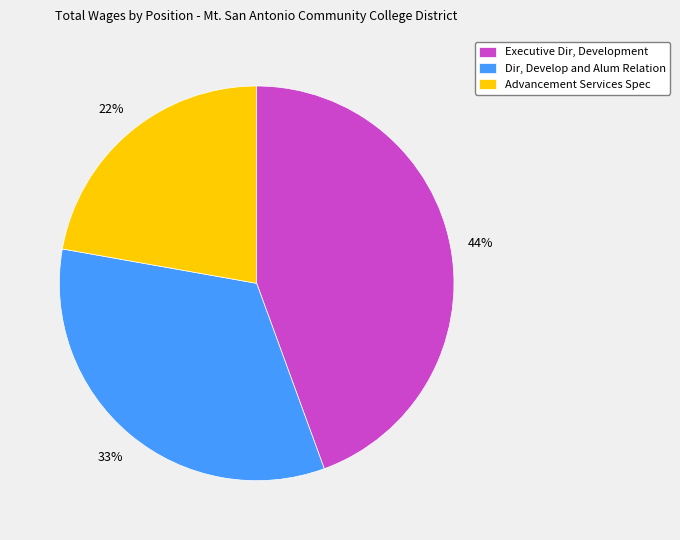

Does Executive Dir, Development account for over 50% of the chart?

No